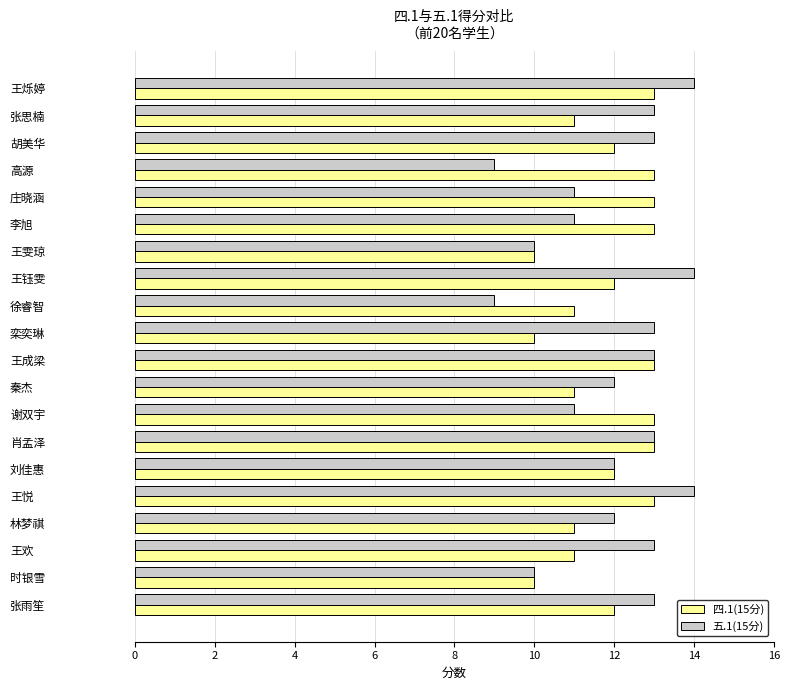

Which series changed the most between 高源 and 王钰雯?

五.1(15分)